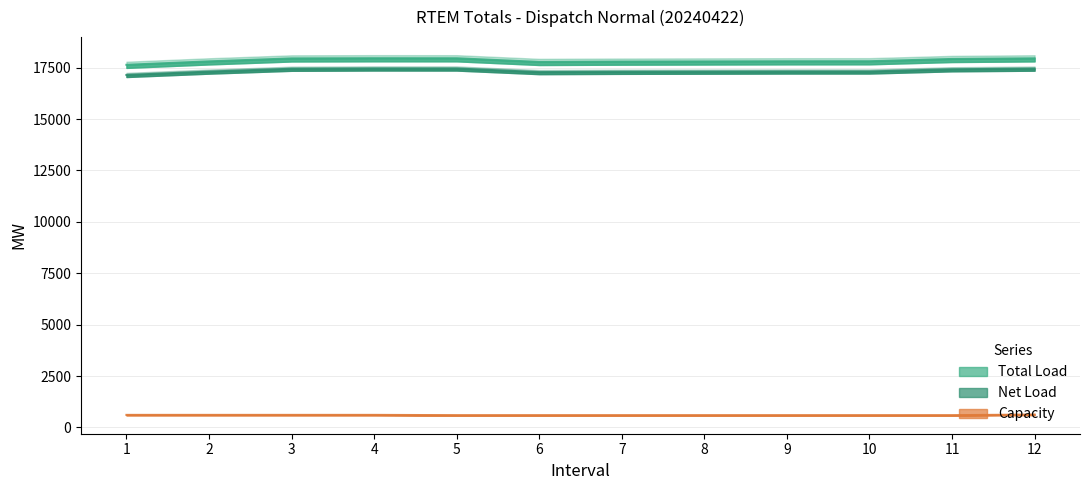

Where does the Total Load series first go above 17811?

3